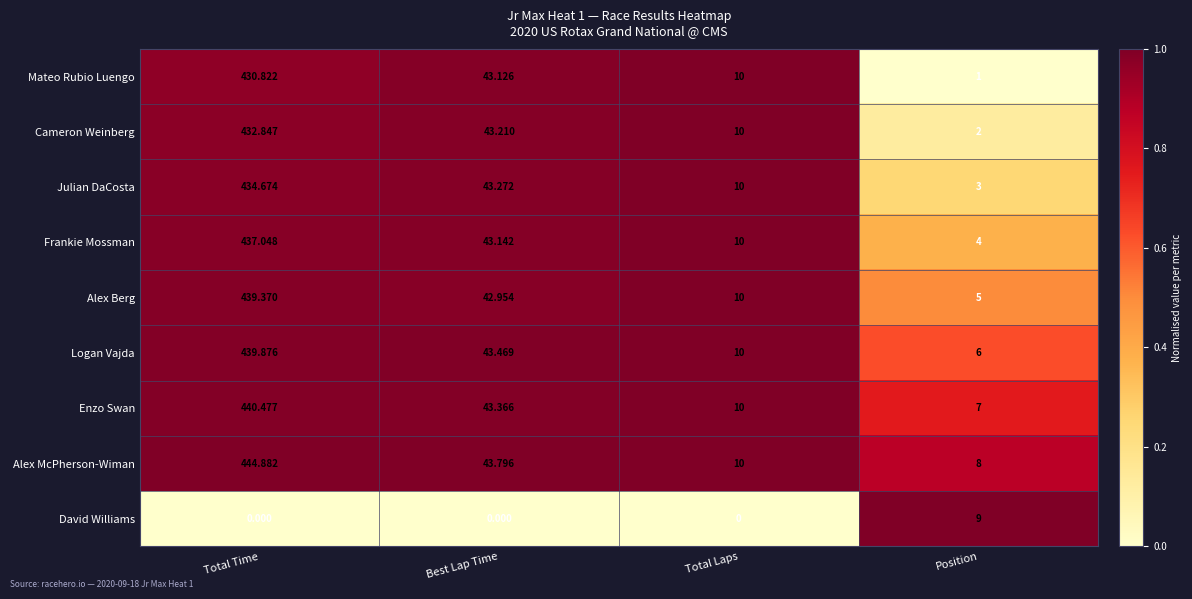

Which category has the highest value across all series?

Total Time